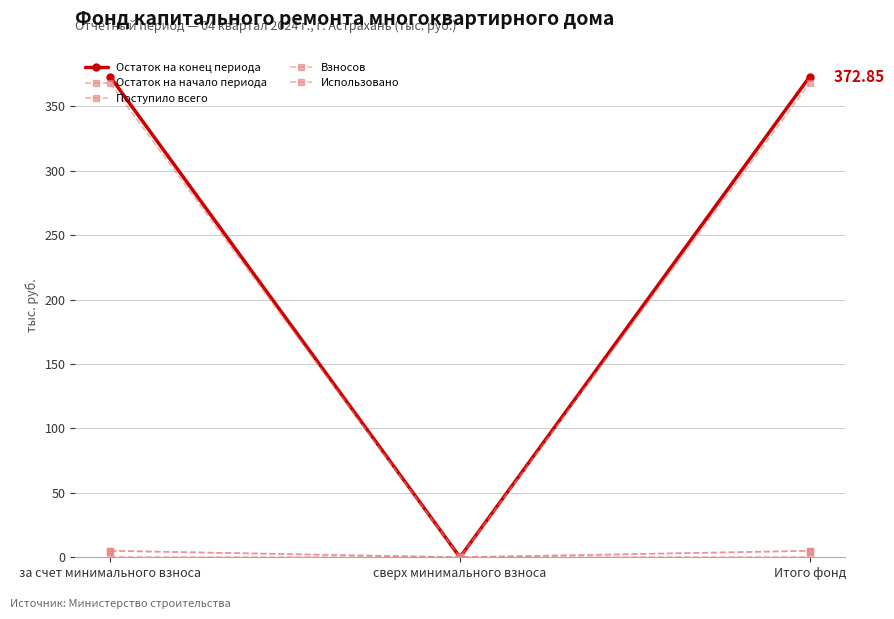

Reading left to right, transcribe all the data shown in this chart.

Остаток на конец периода: за счет минимального взноса=372.9	сверх минимального взноса=0.0	Итого фонд=372.9
Остаток на начало периода: за счет минимального взноса=367.8	сверх минимального взноса=0.0	Итого фонд=367.8
Поступило всего: за счет минимального взноса=5.0	сверх минимального взноса=0.0	Итого фонд=5.0
Взносов: за счет минимального взноса=5.0	сверх минимального взноса=0.0	Итого фонд=5.0
Использовано: за счет минимального взноса=0.0	сверх минимального взноса=0.0	Итого фонд=0.0